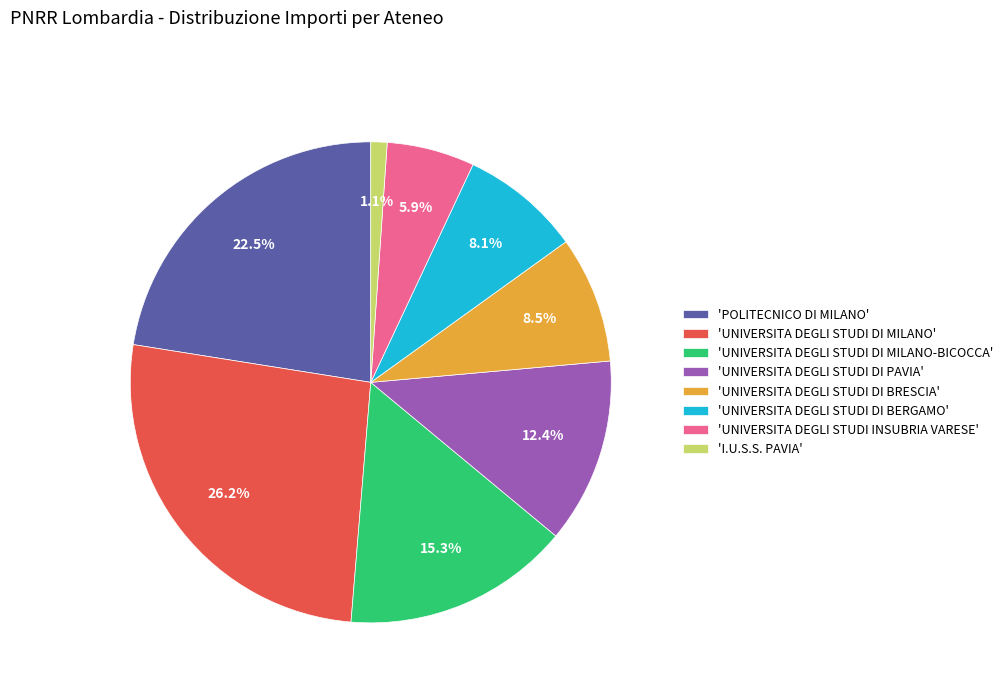

To the nearest percent, what is the average slice percentage?

12%